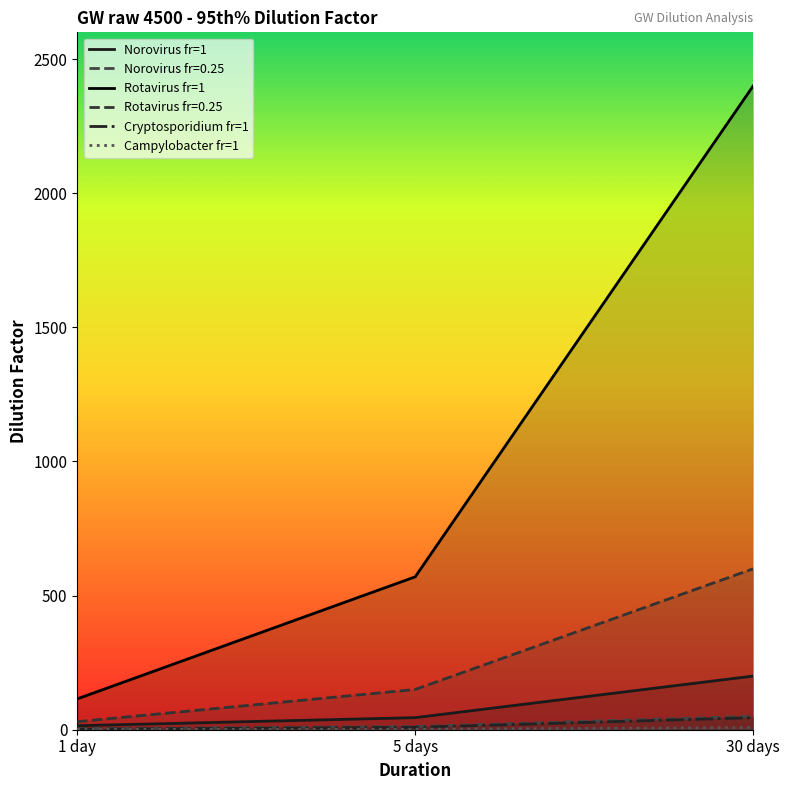

What is the difference between the maximum and minimum values in the Rotavirus fr=1 series?

2285